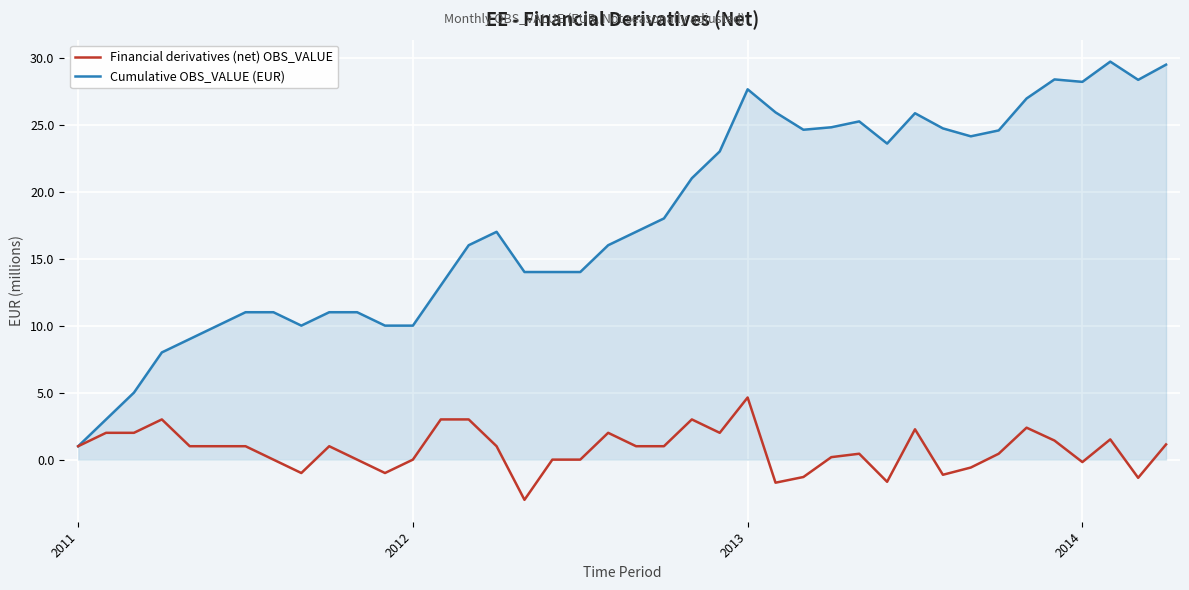

What is the lowest value of the Financial derivatives (net) OBS_VALUE series?

-3.0